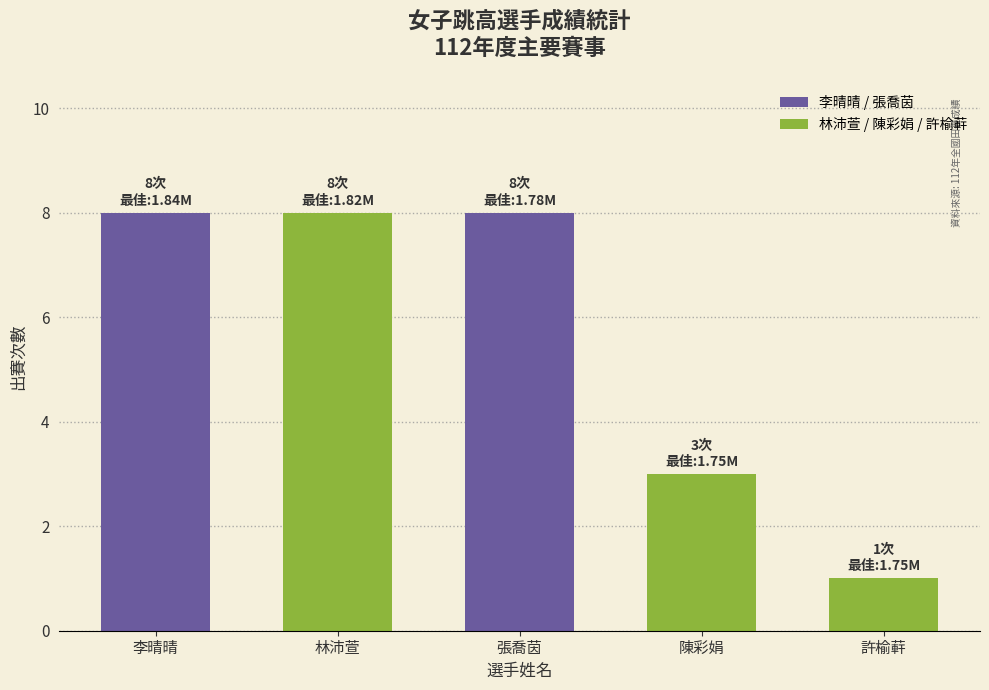

Which label corresponds to the smallest value in the chart?

許榆蓒